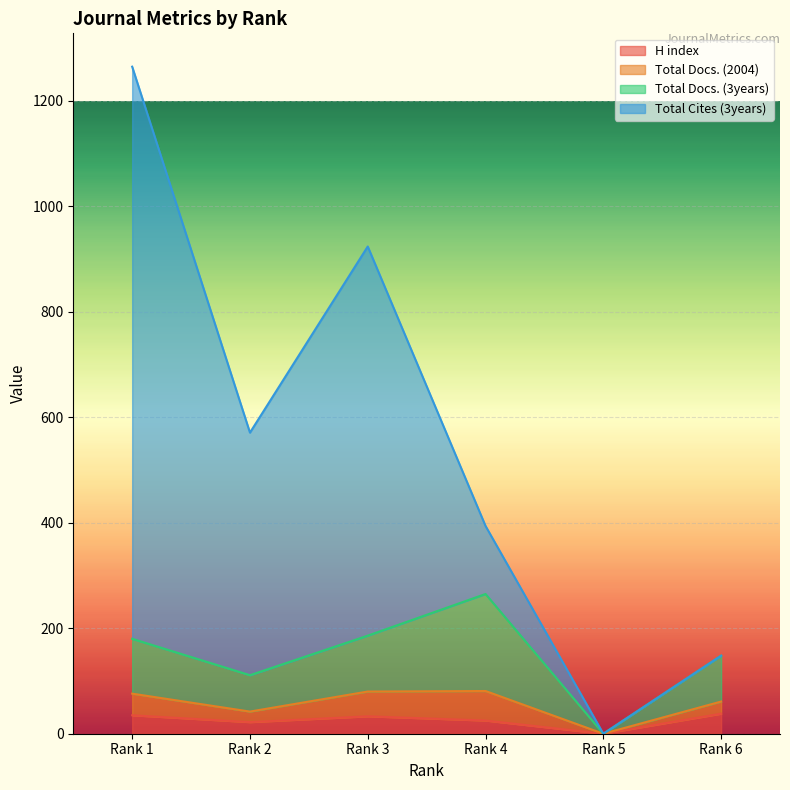

Which series changed the most between Rank 3 and Rank 5?

Total Cites (3years)